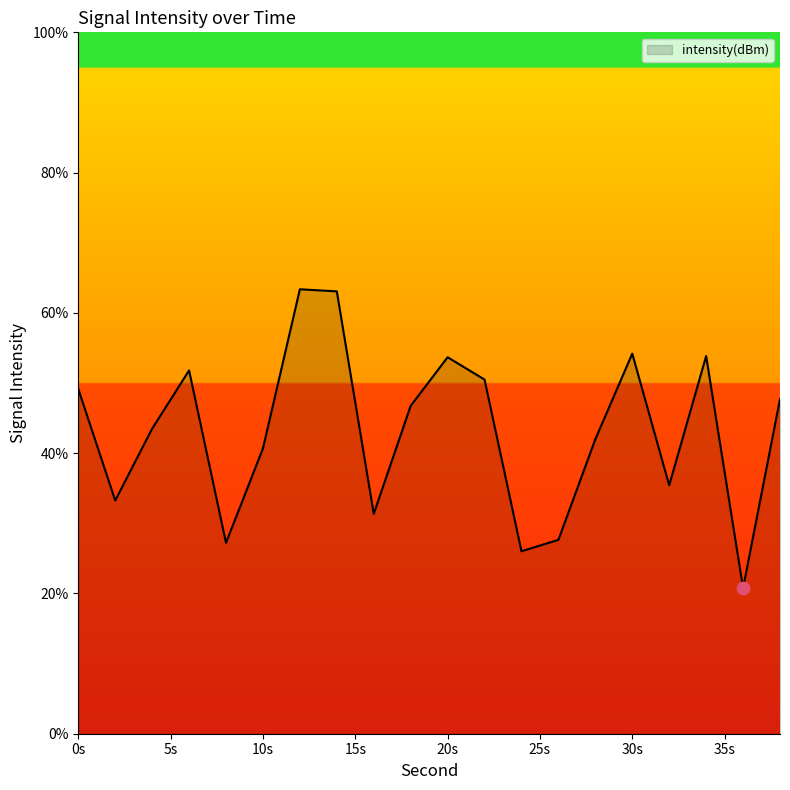

What is the maximum value shown in the chart?

63.4